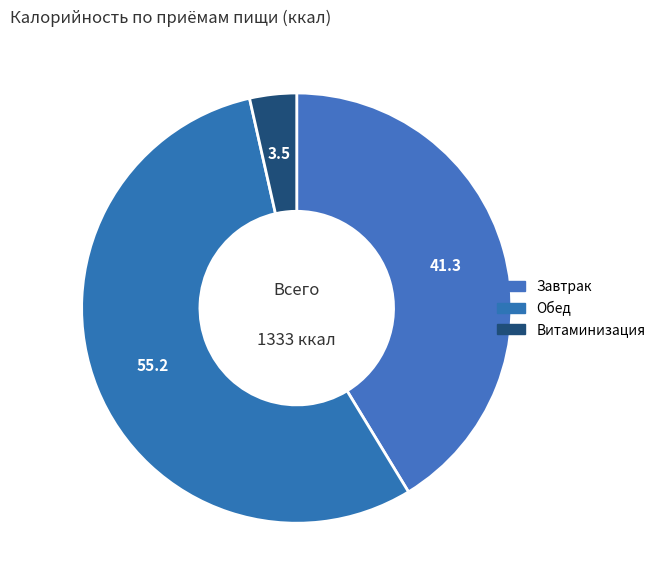

What percentage is the Обед slice, to the nearest percent?

55%